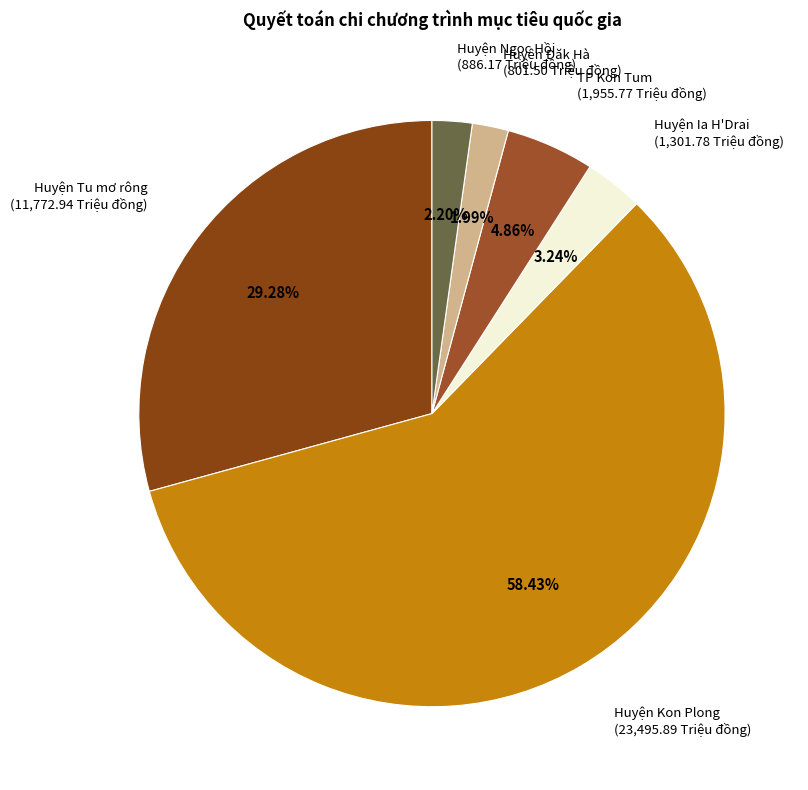

Is the sum of TP Kon Tum and Huyện Tu mơ rông greater than half?

No